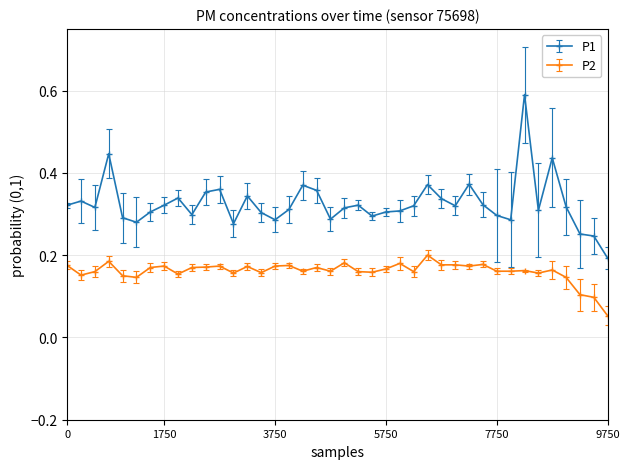

What is the sum of all P1 values?

13.0